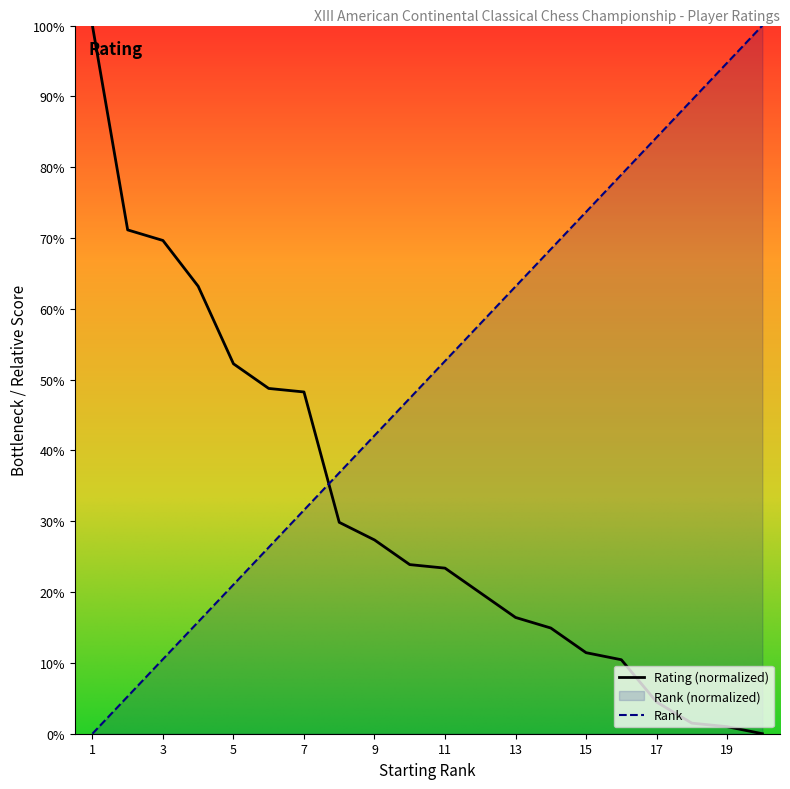

Rank the series by their average value, from highest to lowest.

Rank, Rating (normalized)